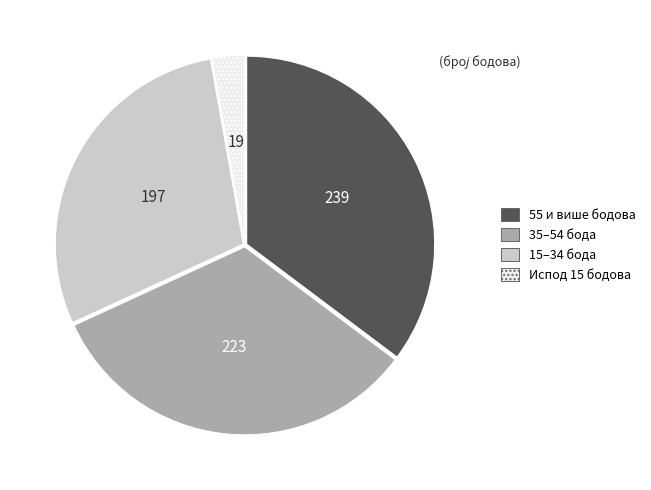

Is there a majority slice in this chart?

No